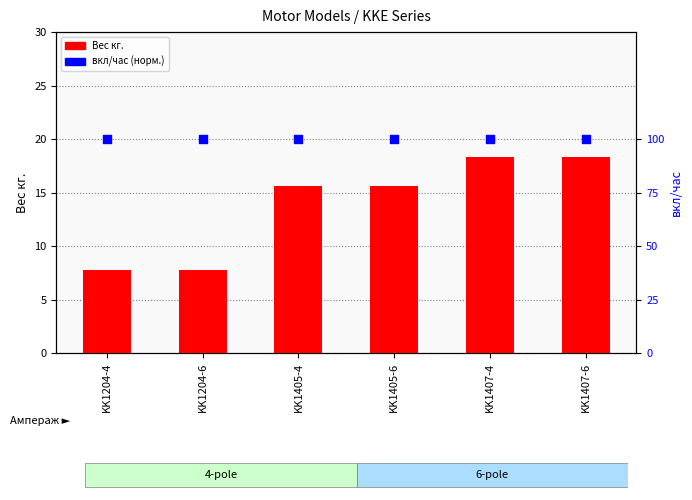

At which category is the sum across all series the highest?

KK1407-4